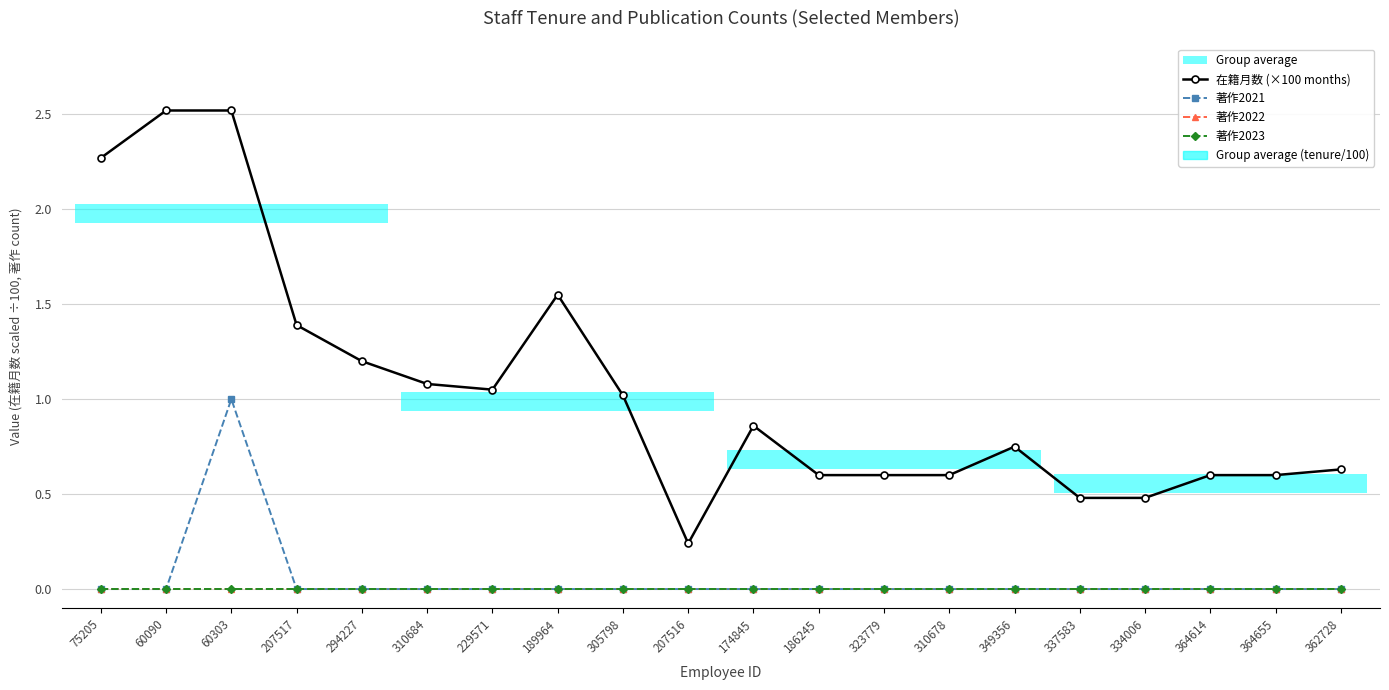

True or false: 在籍月数 (×100 months) and 著作2021 intersect in this chart.

False